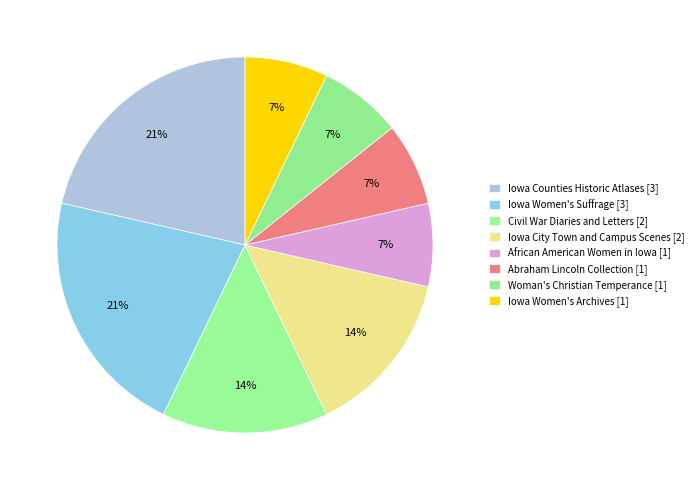

Does Woman's Christian Temperance represent more than half of the total?

No